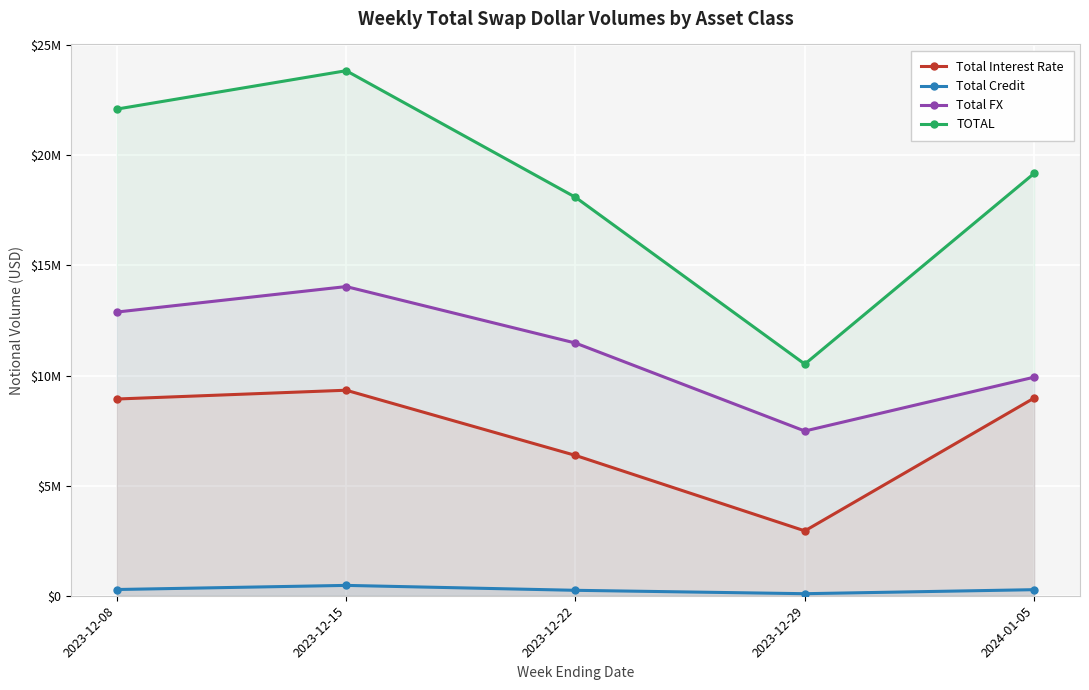

How many interior local valleys does the TOTAL series have?

1